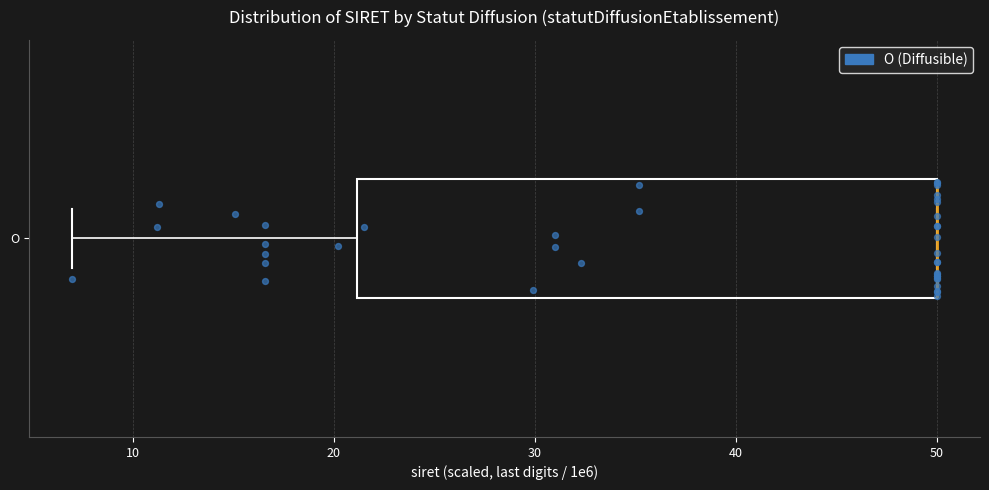

Transcribe this box plot: give where the median line is, the range the box spans, and where the two whiskers end, as read against the x-axis. The values are not printed on the chart, so give them approximately, as read against the axis.

median 50 (drawn on the box's right edge), box 21 to 50, whiskers 7 to 50